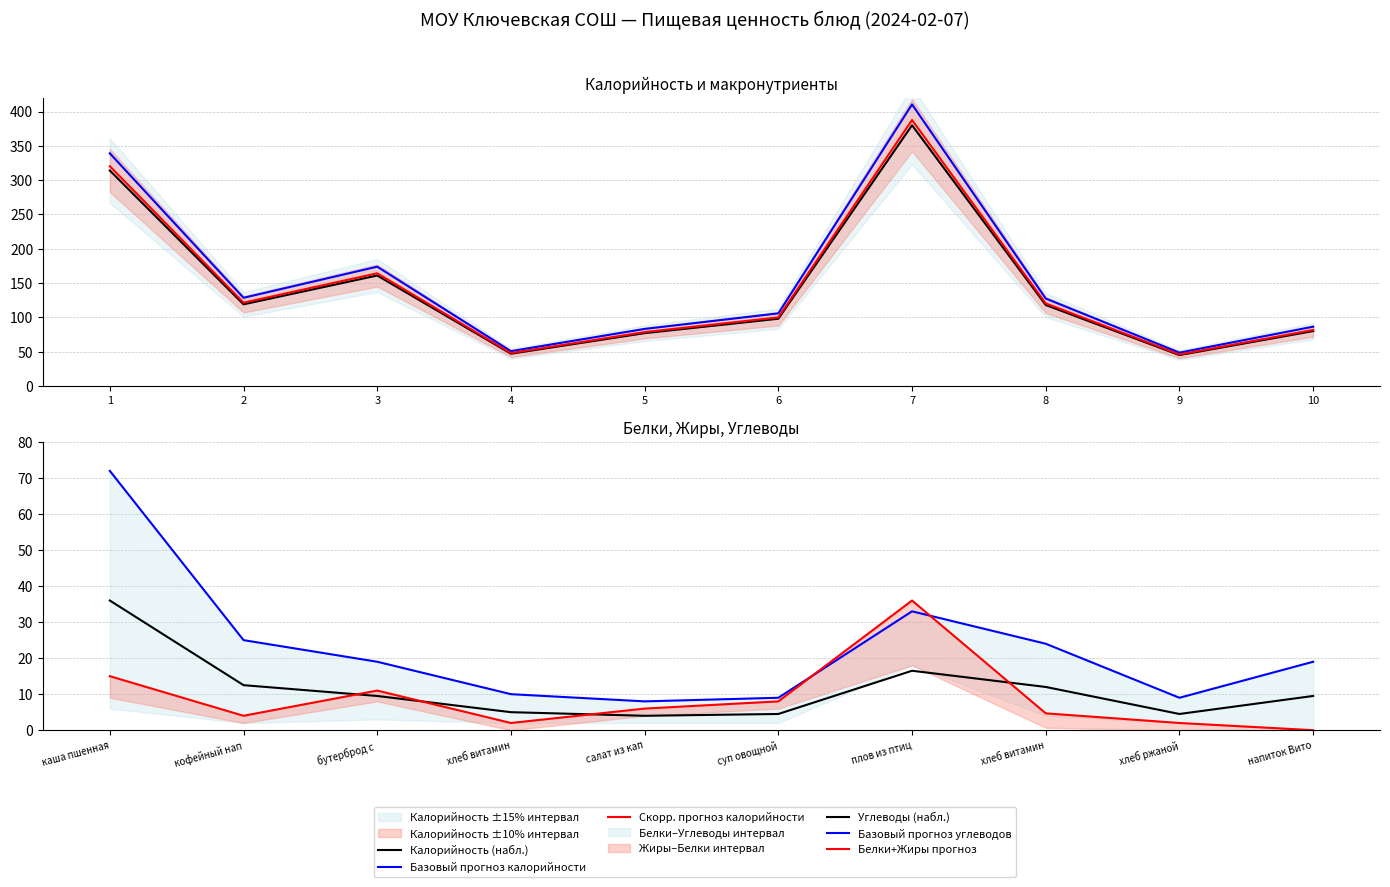

Which category has the lowest value across all series?

10